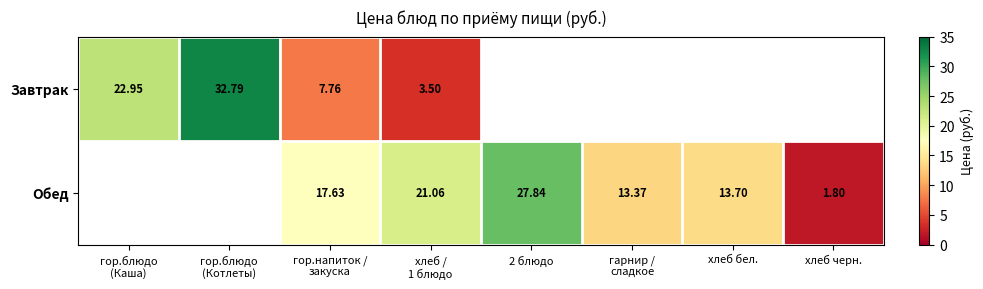

How many data points does each series have?

8